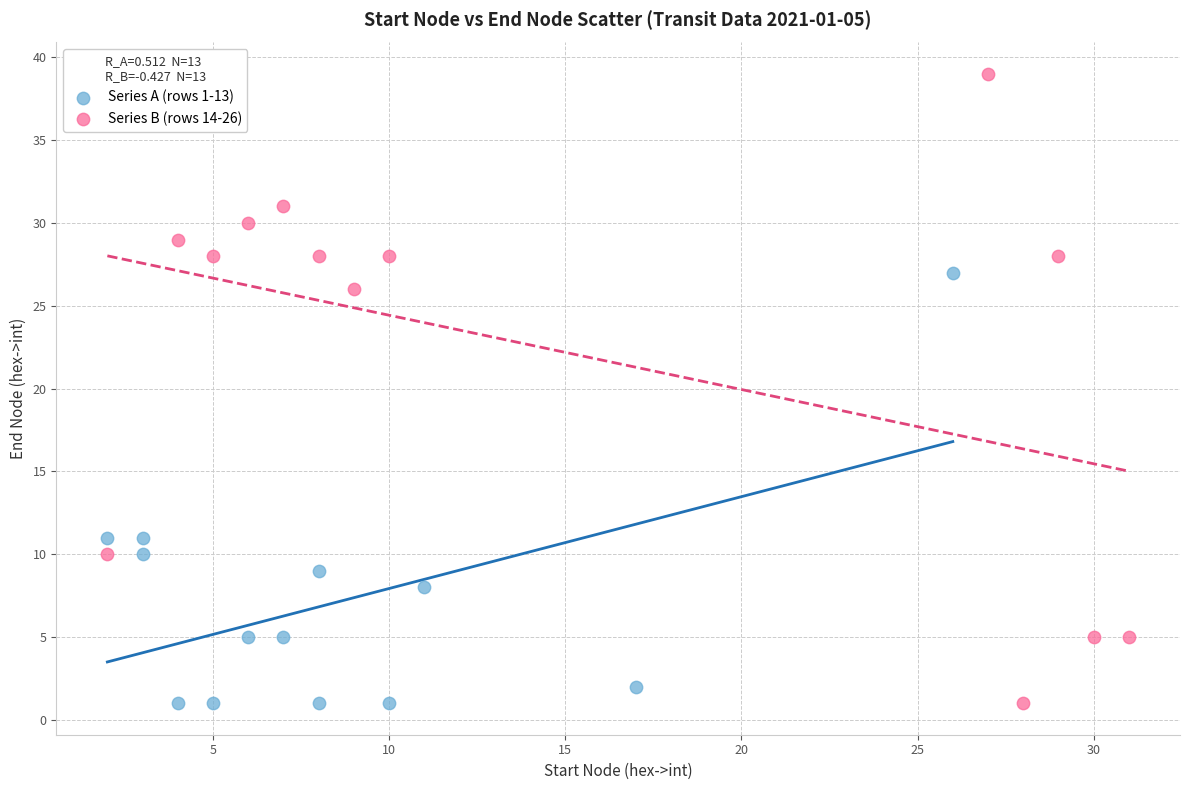

Which series has the largest Y range (max minus min)?

Series B (rows 14-26)